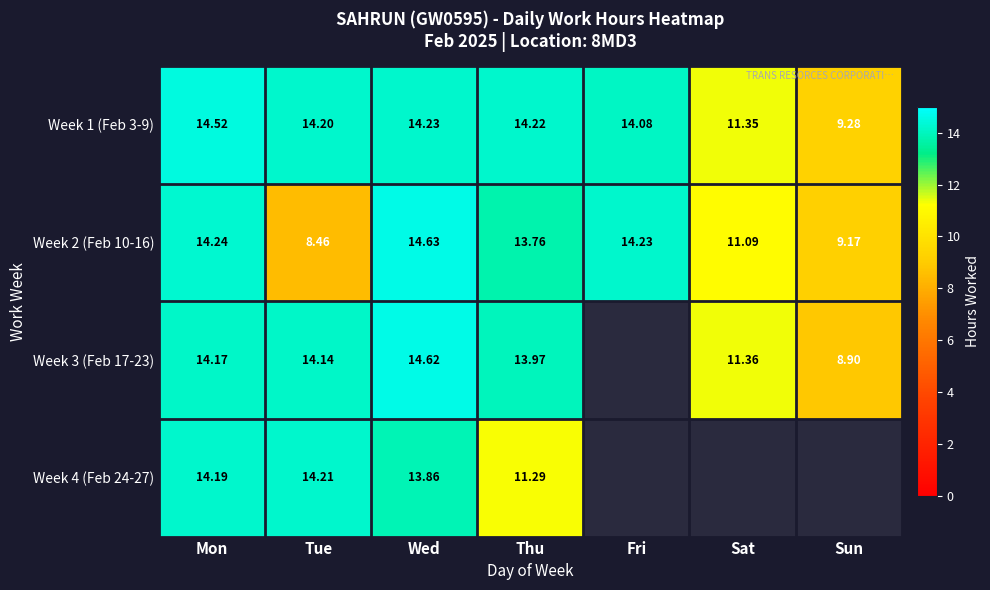

Where is Week 2 (Feb 10-16) nearest to the value 11?

Sat